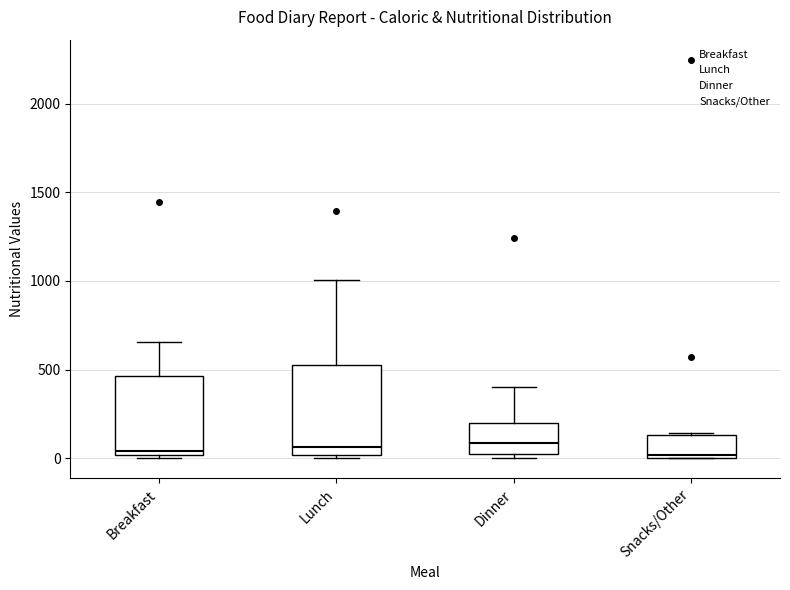

Reading left to right, read every box against the y-axis: the position of its median line, the range the box covers, and the ends of its whiskers. The values are not printed on the chart, so give them approximately, as read against the axis.

Breakfast: median 50, box 0 to 450, whiskers 0 to 650
Lunch: median 50, box 0 to 550, whiskers 0 to 1000
Dinner: median 100, box 0 to 200, whiskers 0 (just below the box's lower edge) to 400
Snacks/Other: median 0, box 0 to 150, whiskers 0 to 150